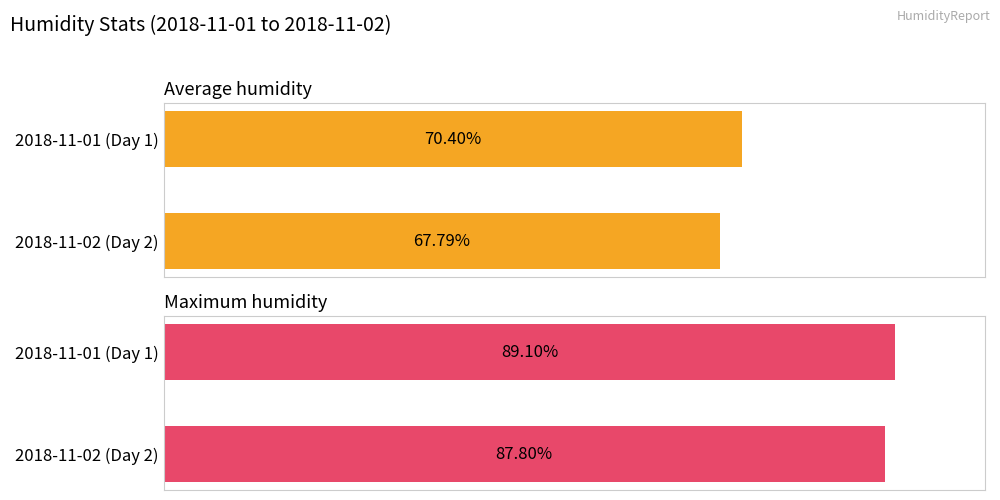

Is the value of Maximum humidity at 2018-11-02 (Day 2) greater than the value of Average humidity at 2018-11-01 (Day 1)?

Yes